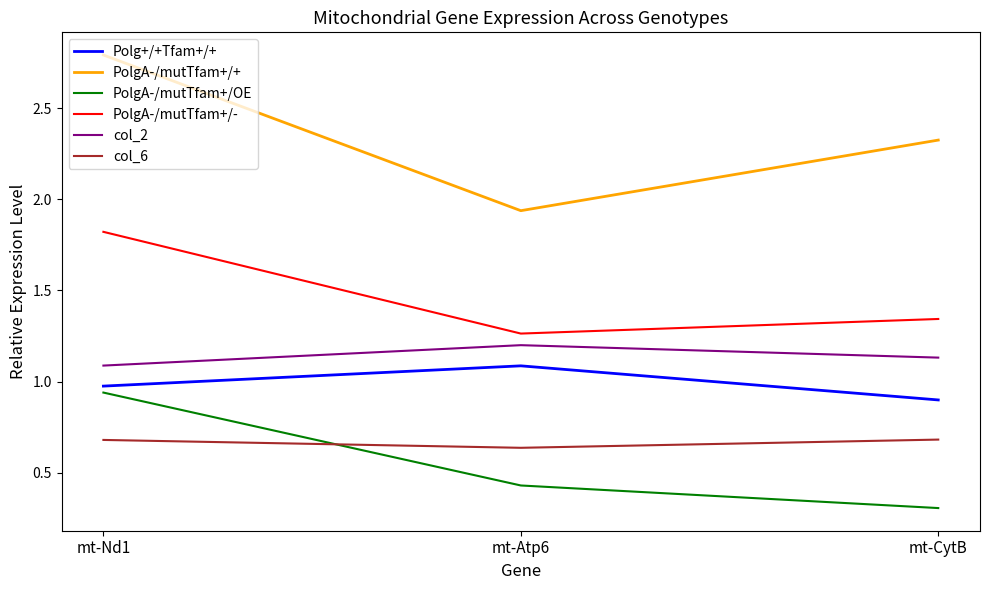

Which series changed the most between mt-Nd1 and mt-CytB?

PolgA-/mutTfam+/OE